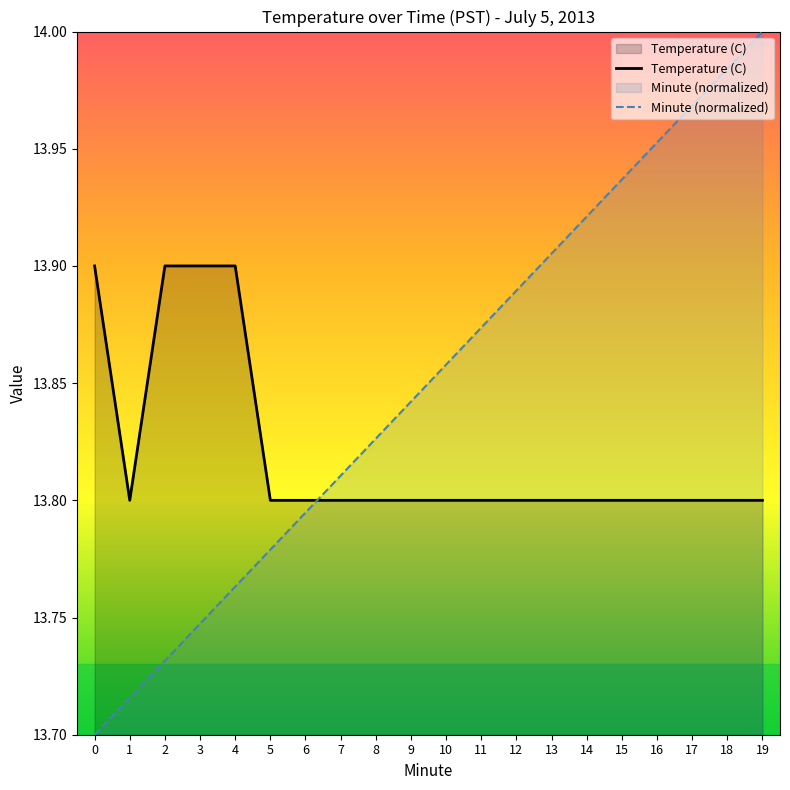

What is the maximum value for Temperature (C)?

13.9